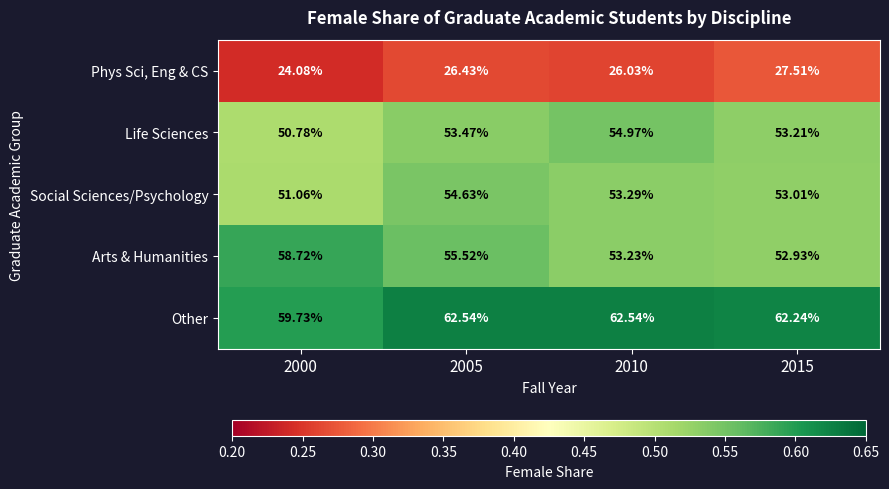

Which series changed the most between 2005 and 2010?

Arts & Humanities